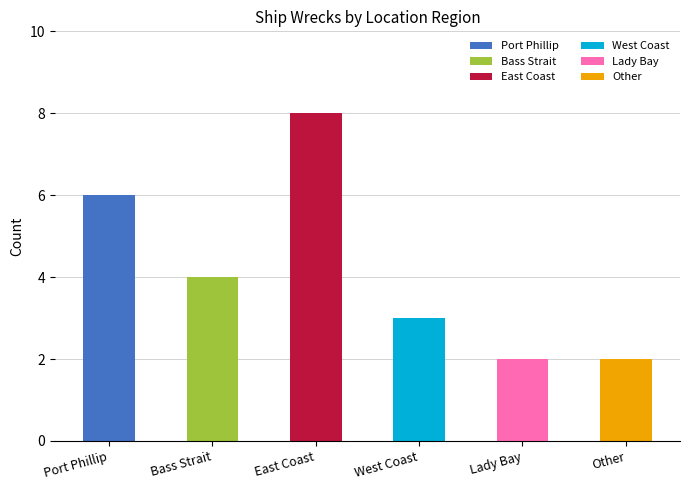

Which category has the lowest value across all series?

Lady Bay